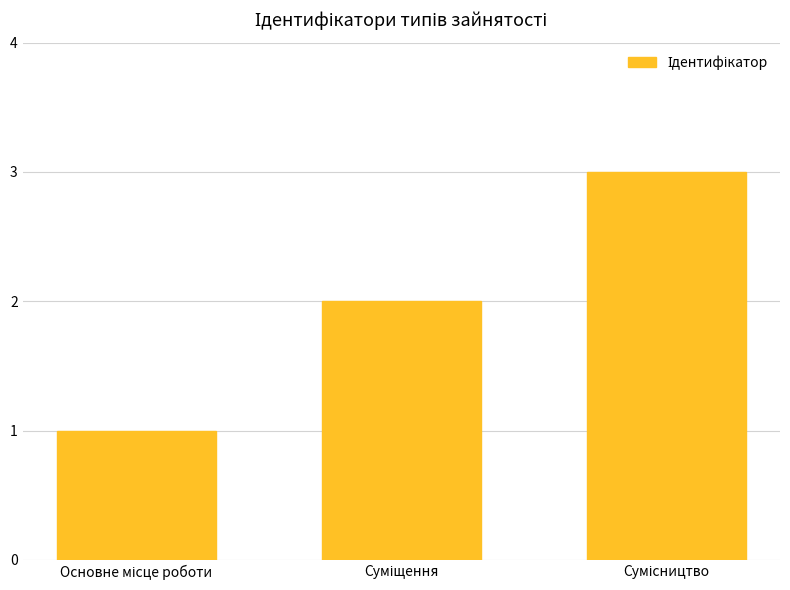

What is the greatest value displayed?

3